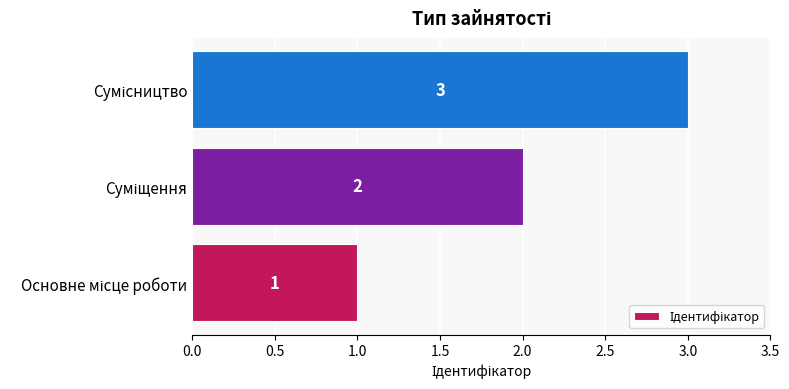

What is the maximum value shown in the chart?

3